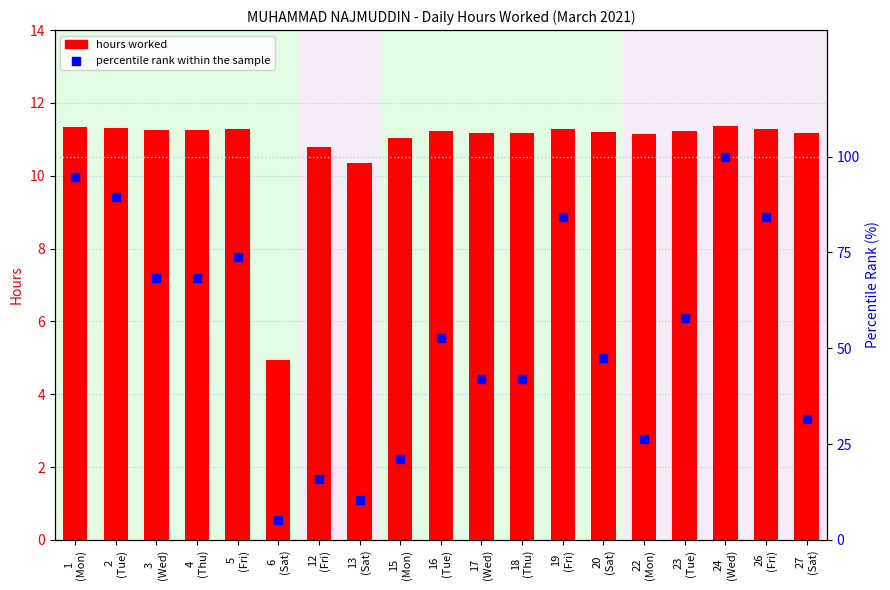

What is the total value across all series at 26
(Fri)?

95.5